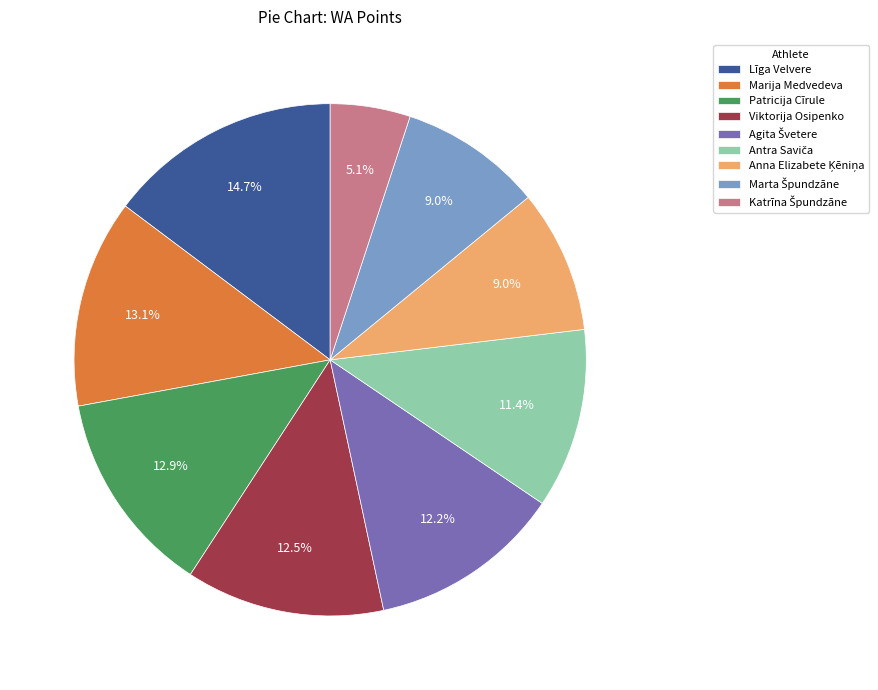

What portion of the pie excludes Marija Medvedeva?

86.9%